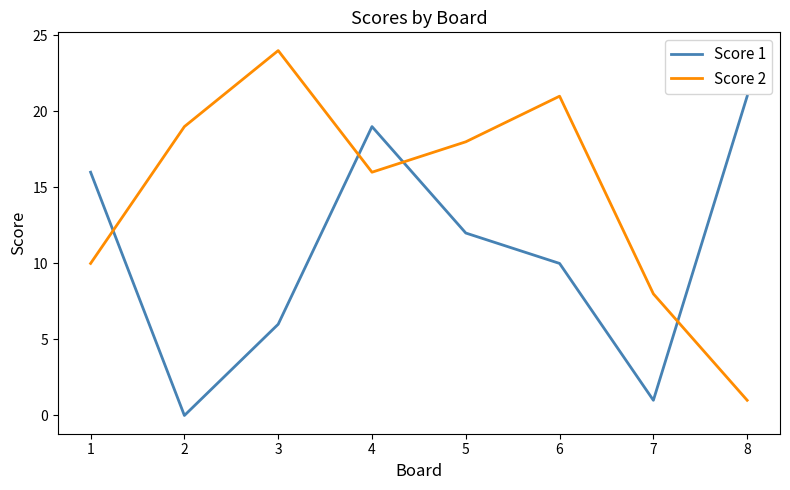

Which series has the widest spread of values?

Score 2